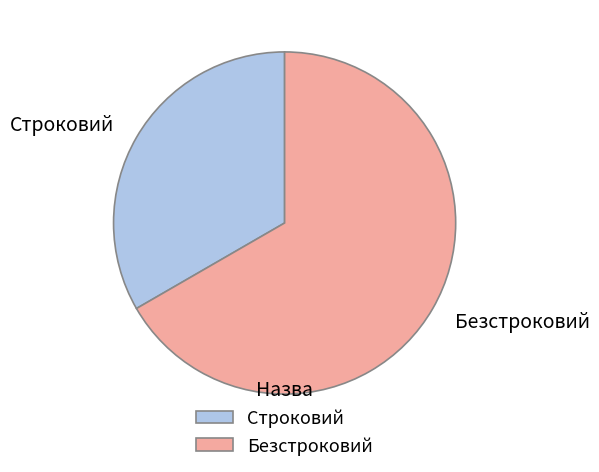

Which slice is the largest?

Безстроковий